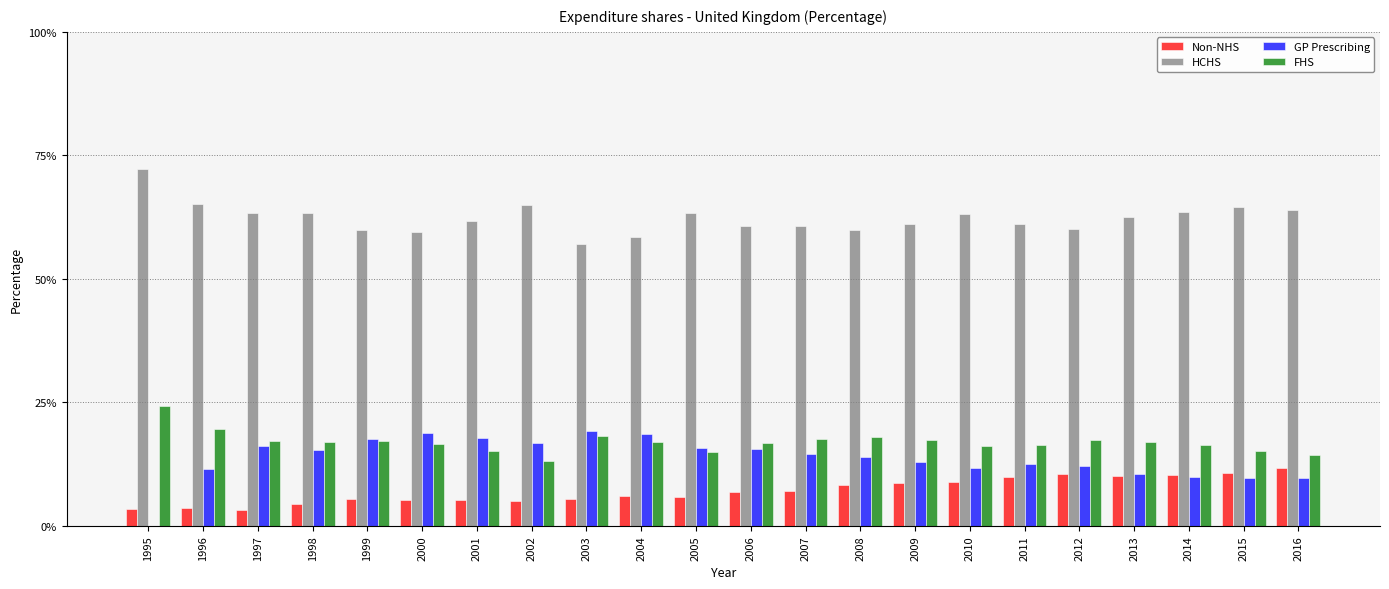

What is the total value across all series at 1995?

100.0